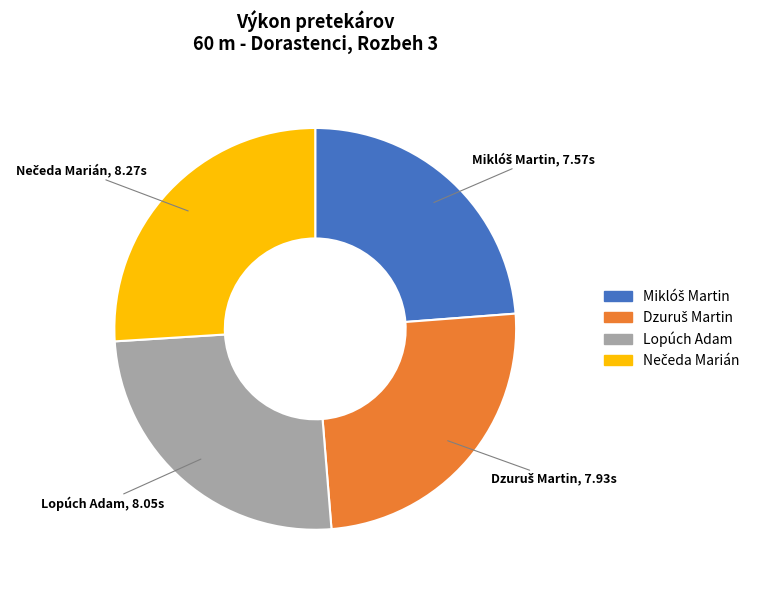

Count the number of slices in the pie.

4